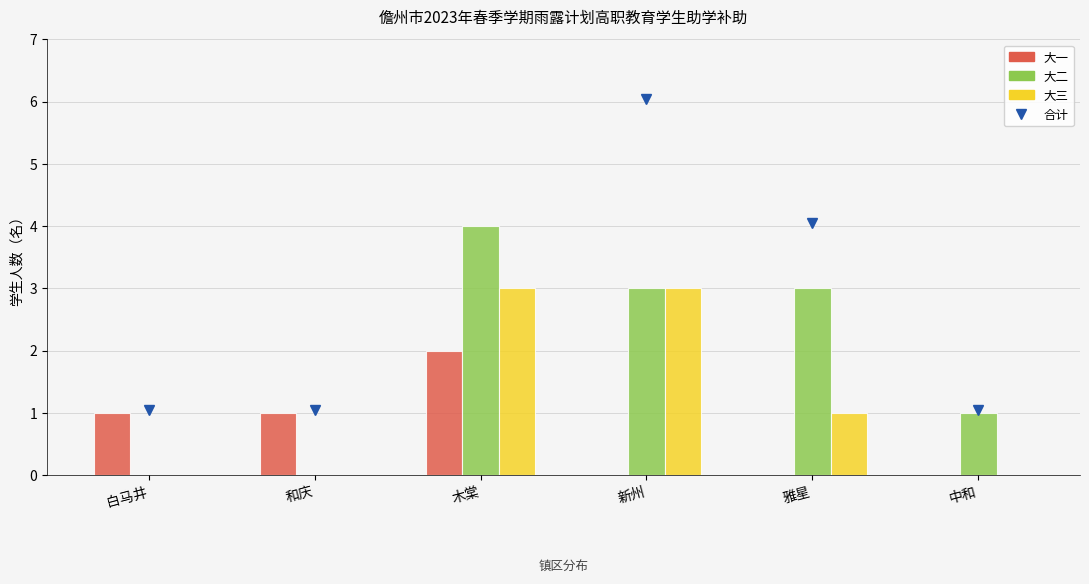

Reading right to left, transcribe all the data shown in this chart.

大一: 中和=0	雅星=0	新州=0	木棠=2	和庆=1	白马井=1
大二: 中和=1	雅星=3	新州=3	木棠=4	和庆=0	白马井=0
大三: 中和=0	雅星=1	新州=3	木棠=3	和庆=0	白马井=0